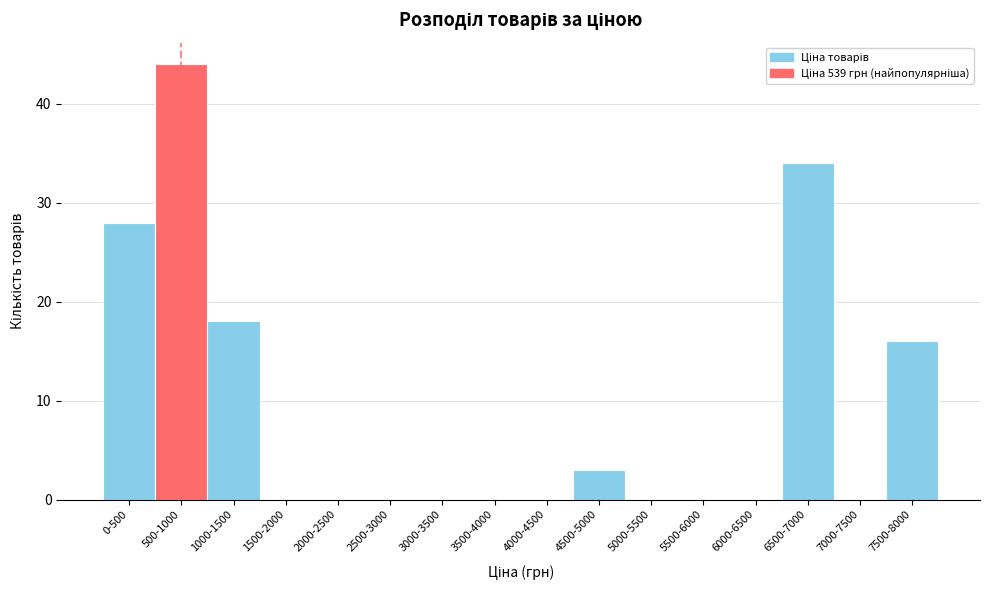

Reading right to left, extract all data points from this chart.

7500-8000=16	7000-7500=0	6500-7000=34	6000-6500=0	5500-6000=0	5000-5500=0	4500-5000=3	4000-4500=0	3500-4000=0	3000-3500=0	2500-3000=0	2000-2500=0	1500-2000=0	1000-1500=18	500-1000=44	0-500=28